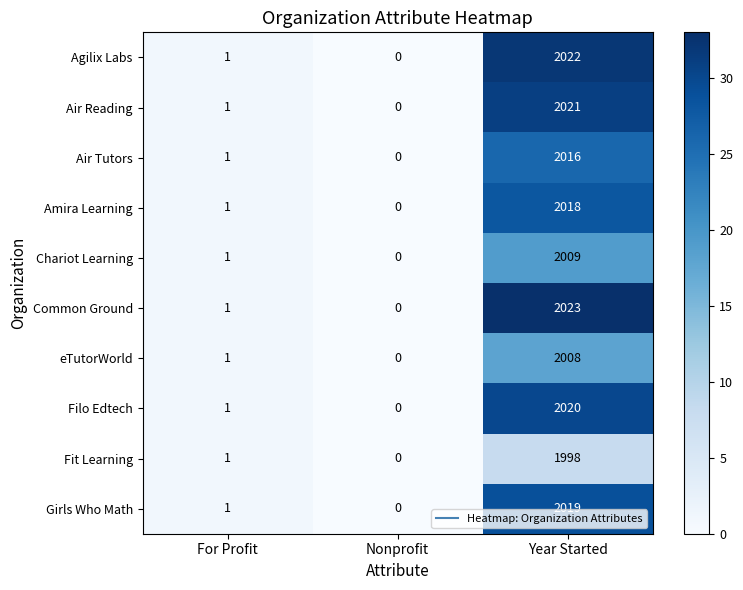

What is the highest value of the Girls Who Math series?

2019